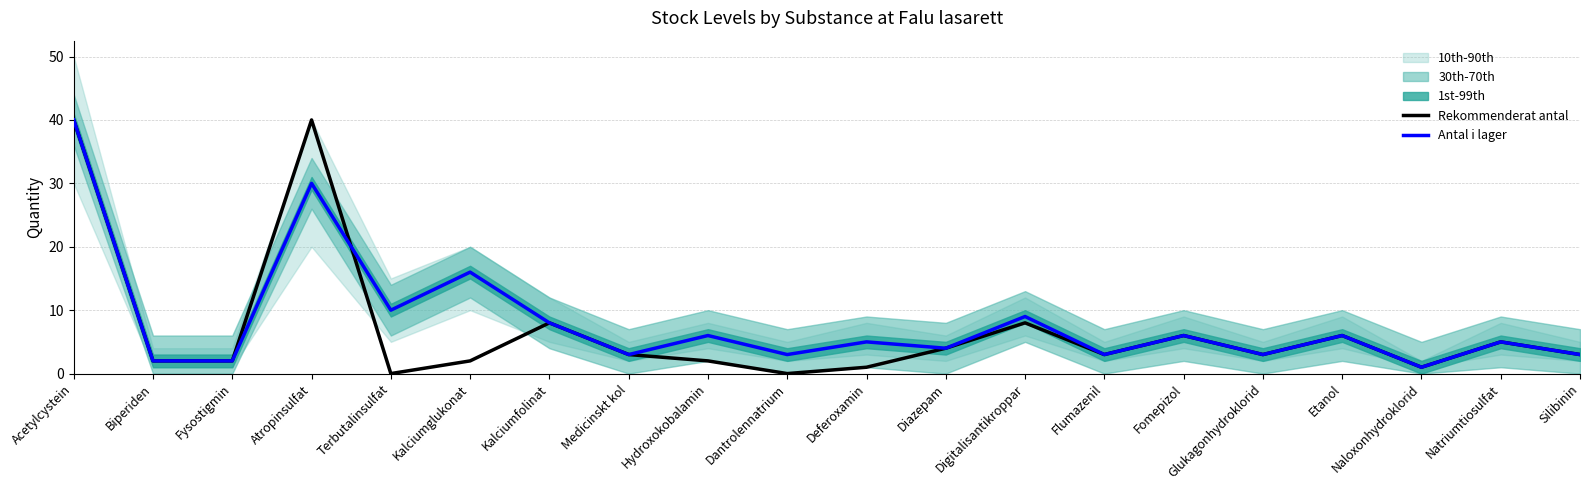

At which category does the chart reach its peak across all series?

Acetylcystein